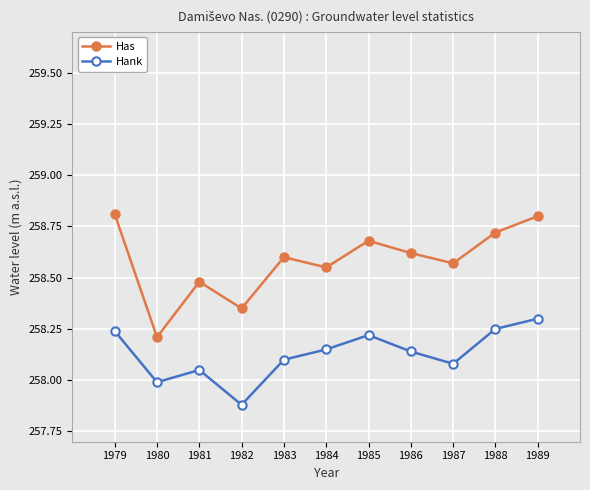

Is it true that Has equals 258.7 at 1985?

True